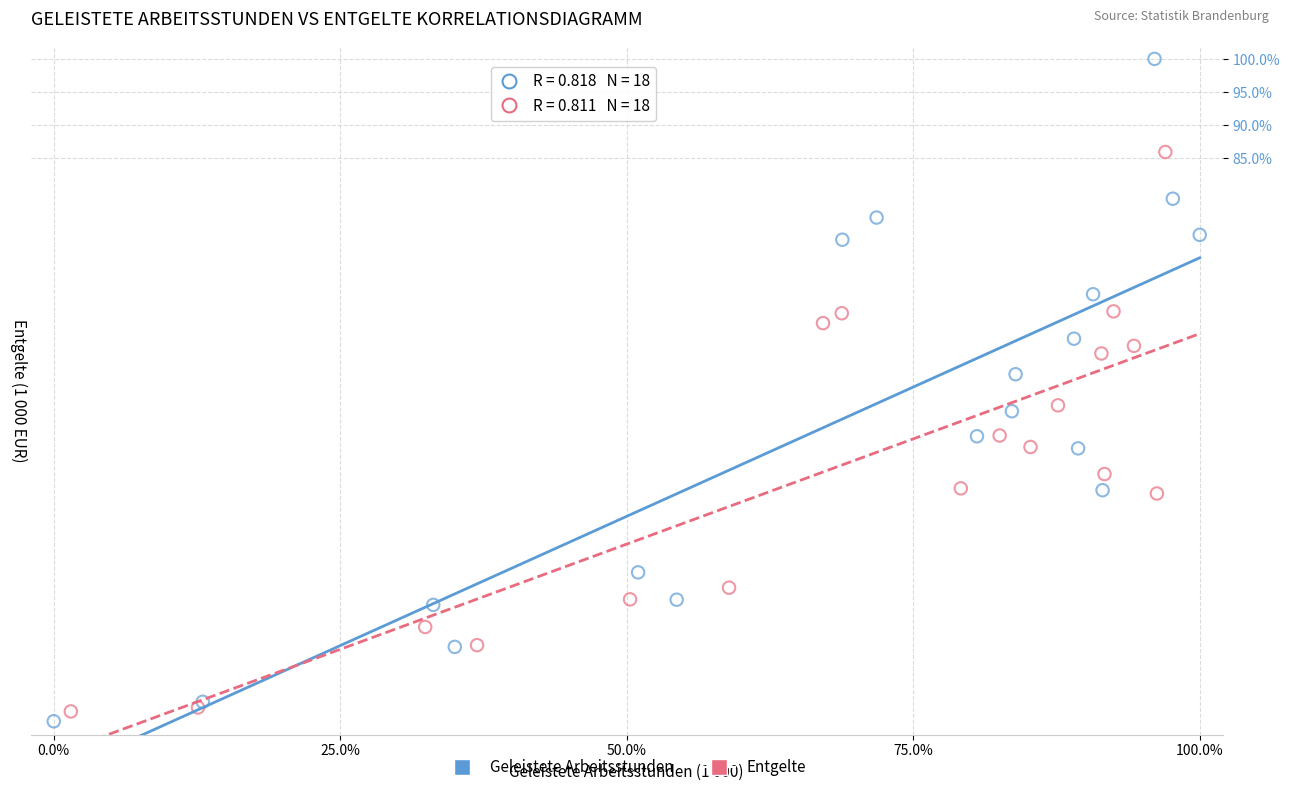

Which series has the largest Y range (max minus min)?

Geleistete Arbeitsstunden